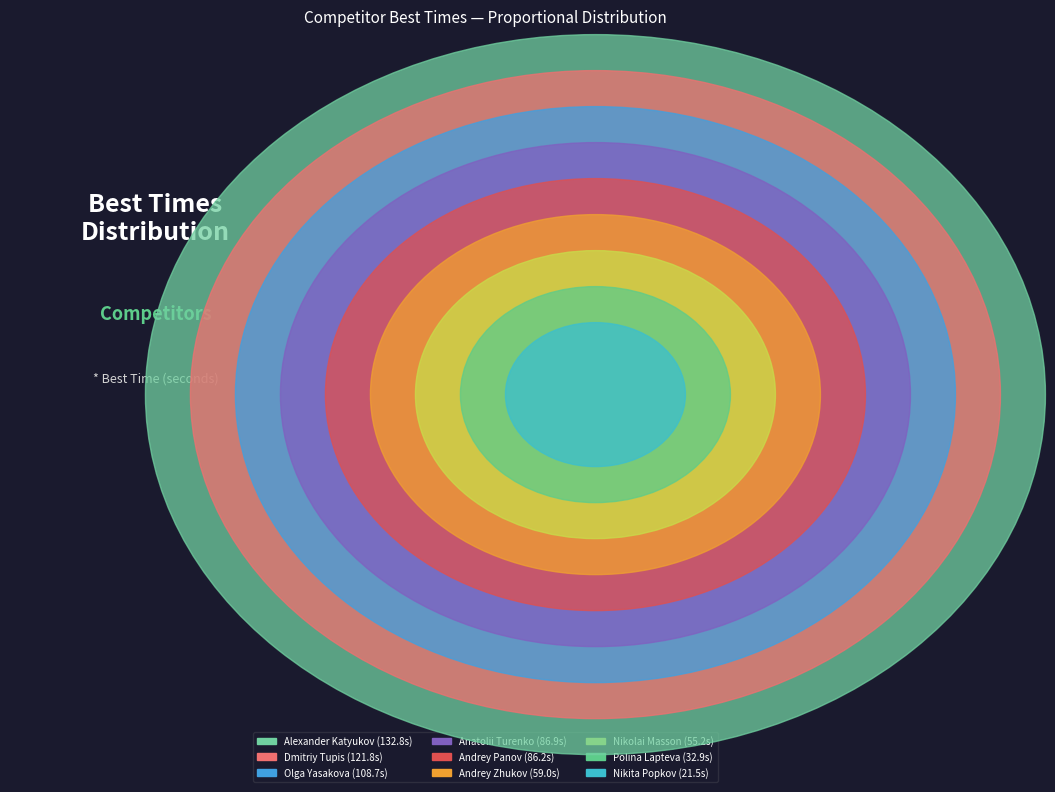

What percentage do Polina Lapteva and Anatolii Turenko together represent?

17.0%